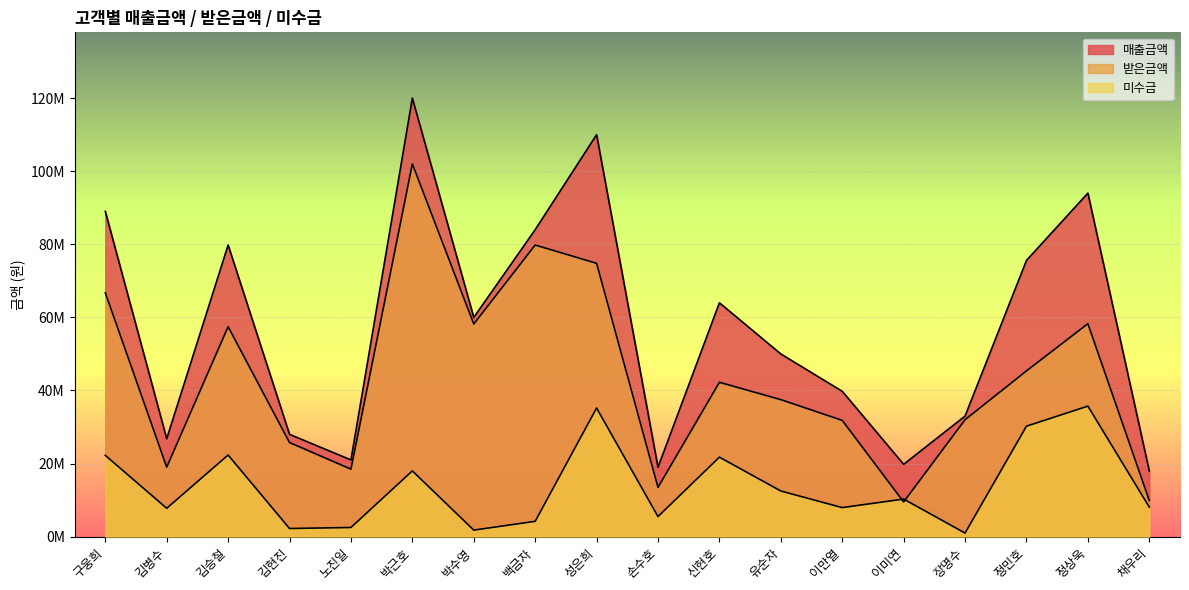

What is the approximate value of 미수금 at 유순자, to the nearest 100?

12500000